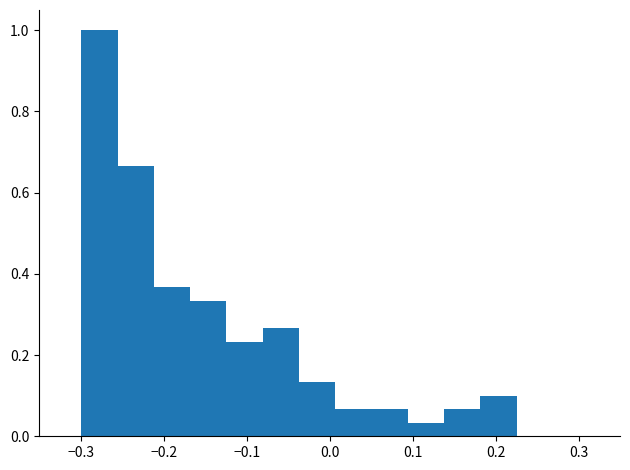

How tall is the bar that spans 0.18 to 0.23 on the x-axis? Neither the bar edges nor the heights are printed on the chart, so give them approximately, as read against the axes.

0.10